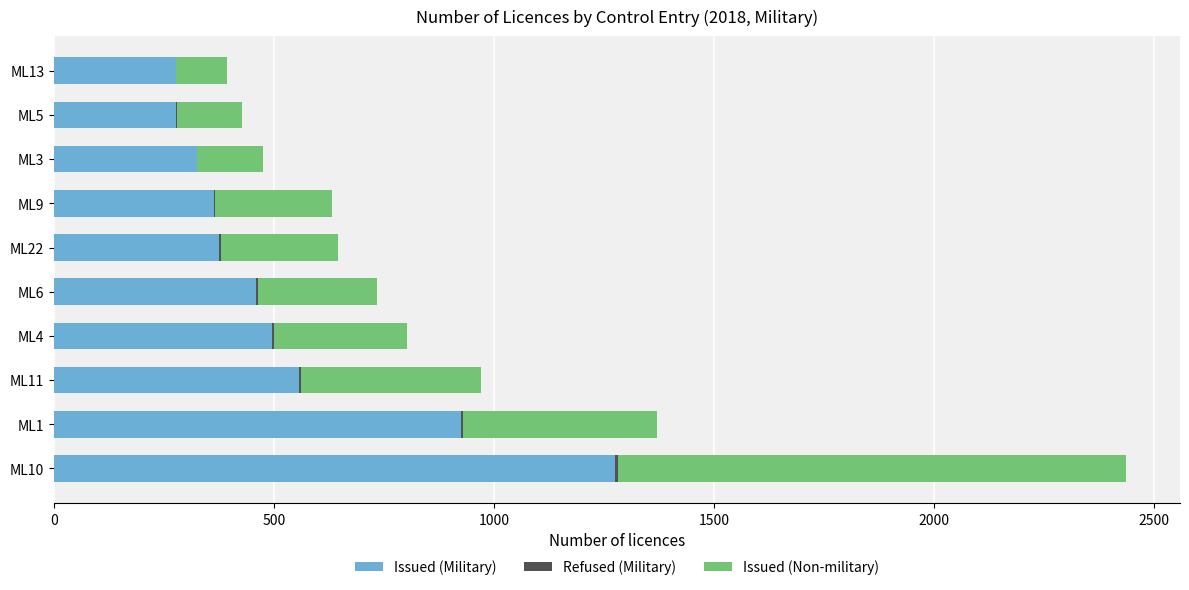

The value of Issued (Military) at ML3 is 324. True or false?

True